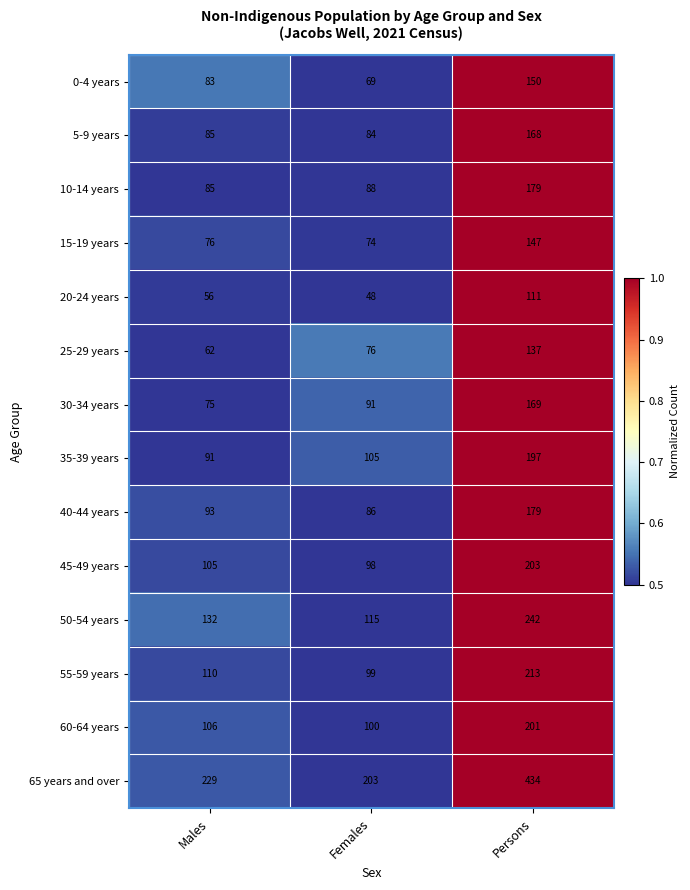

At which label is 10-14 years closest to 132?

Females